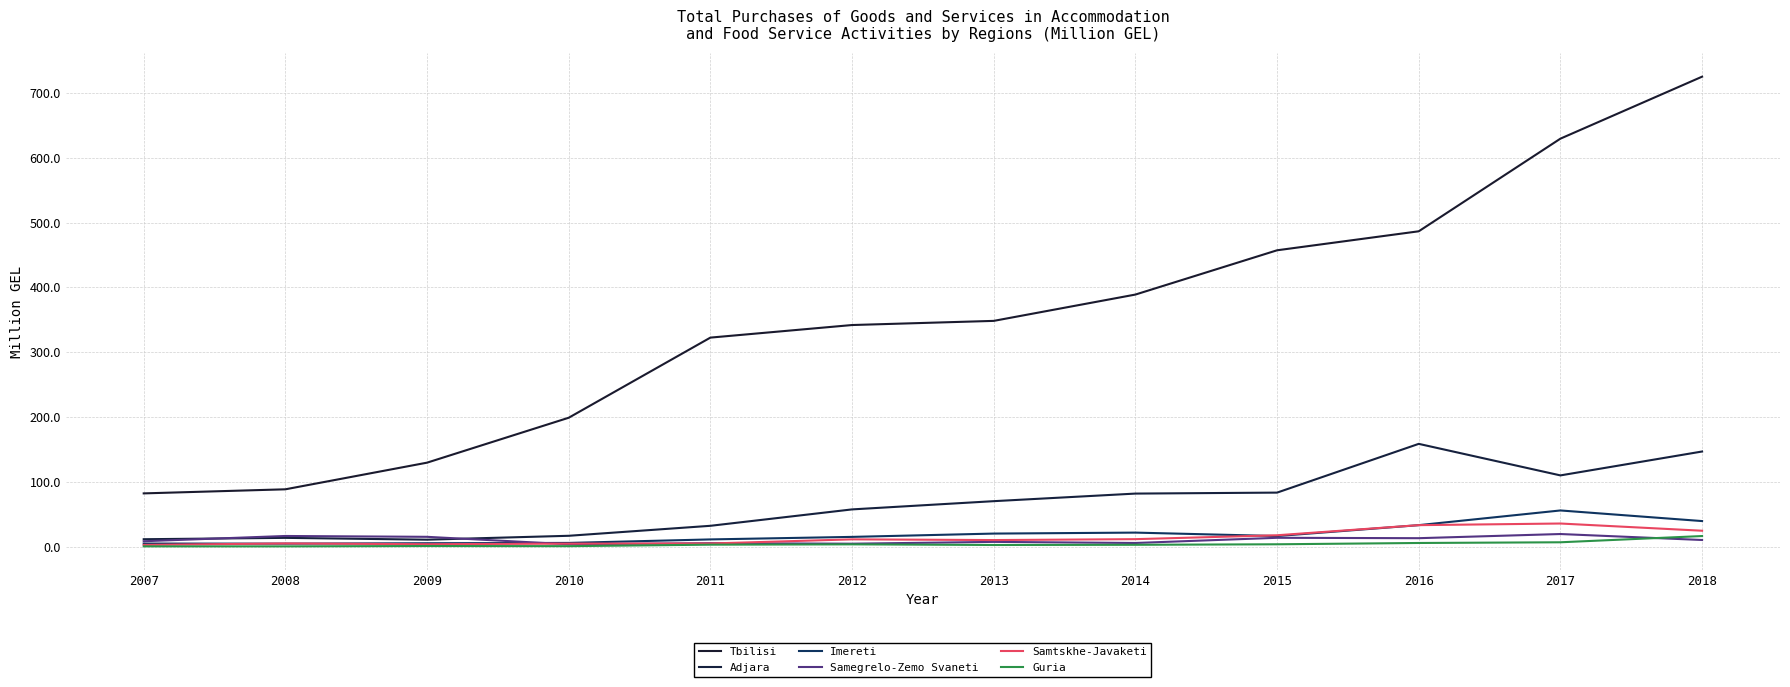

Is this an area chart (filled region under the line)?

No